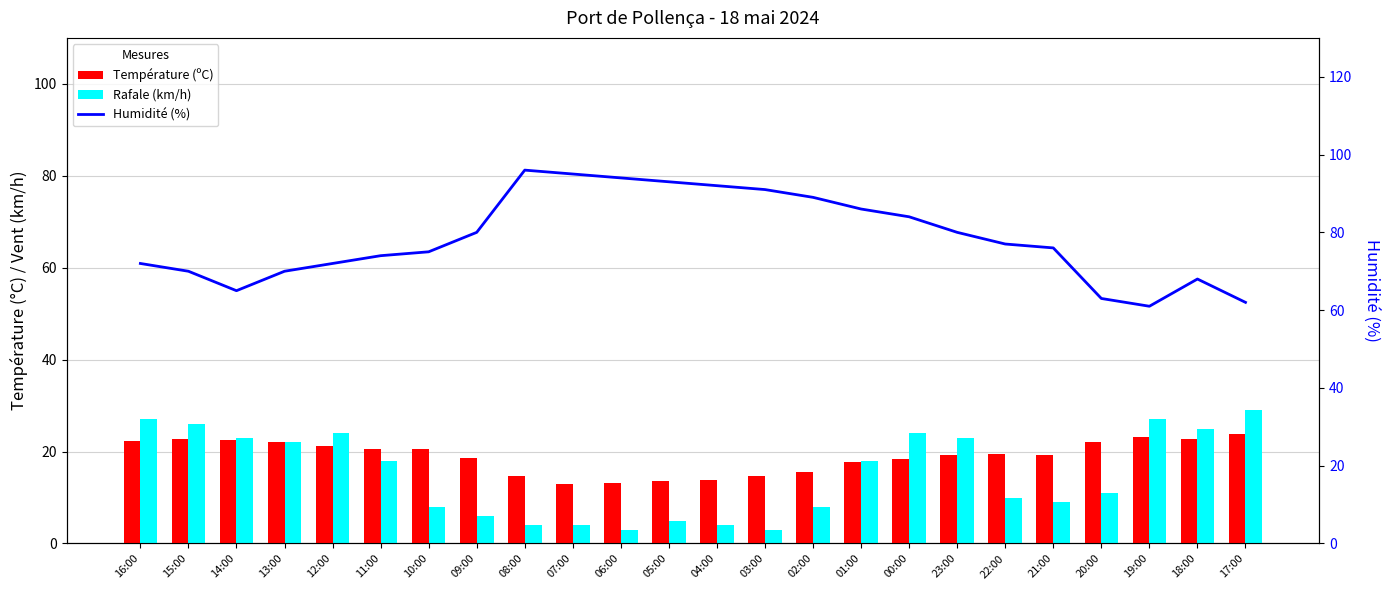

Which label corresponds to the smallest value in the chart?

06:00